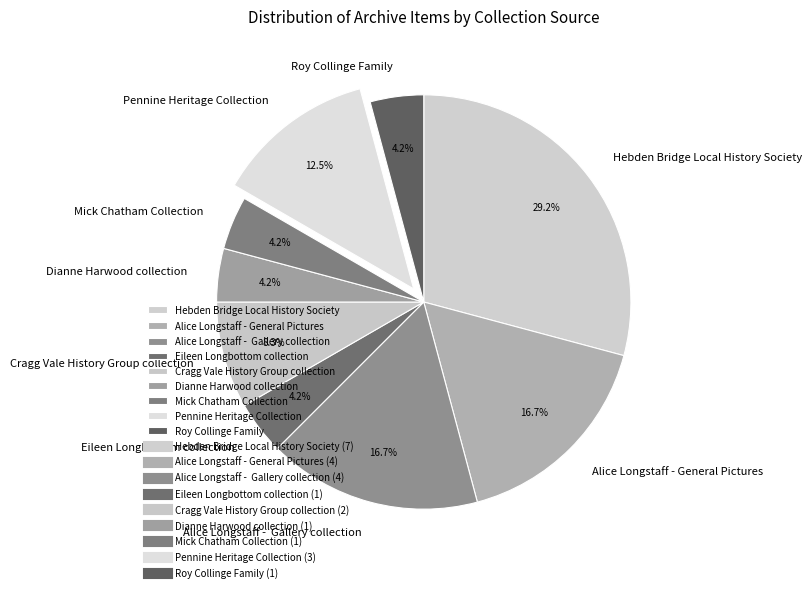

What percentage do Cragg Vale History Group collection and Pennine Heritage Collection together represent?

20.8%